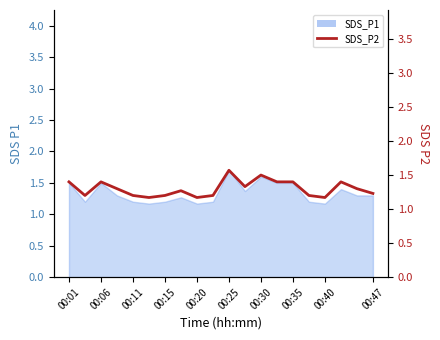

How many values are between 1 and 2?

20